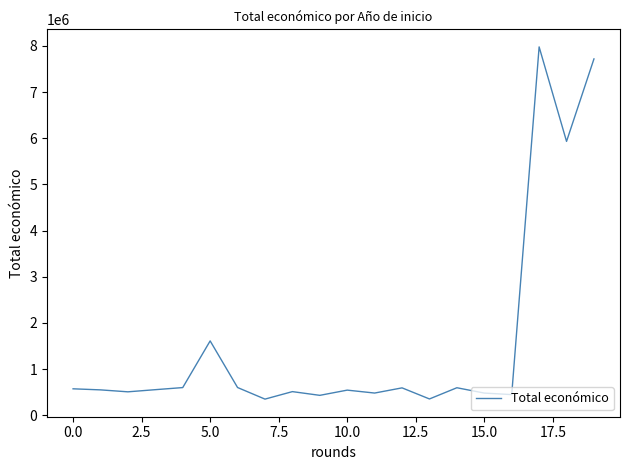

What is the maximum value shown in the chart?

7977125